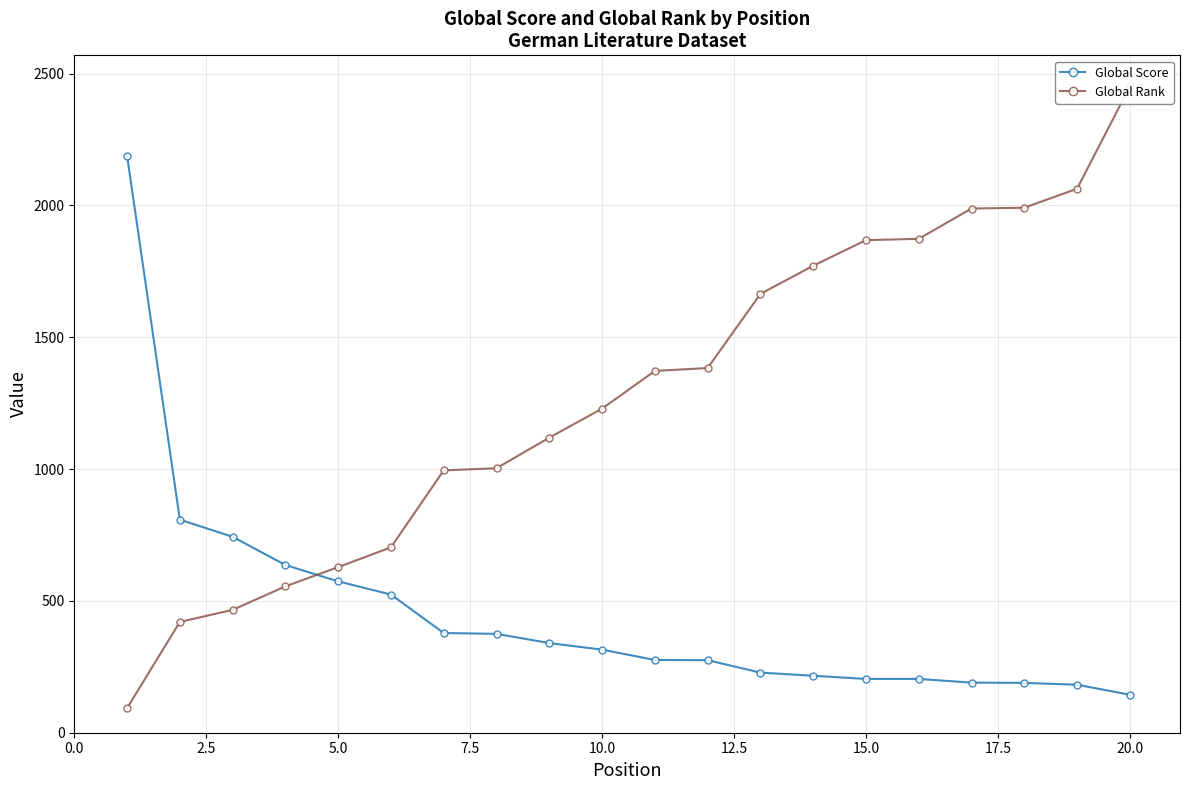

Which has a higher value, 10.0 or 17.5?

10.0